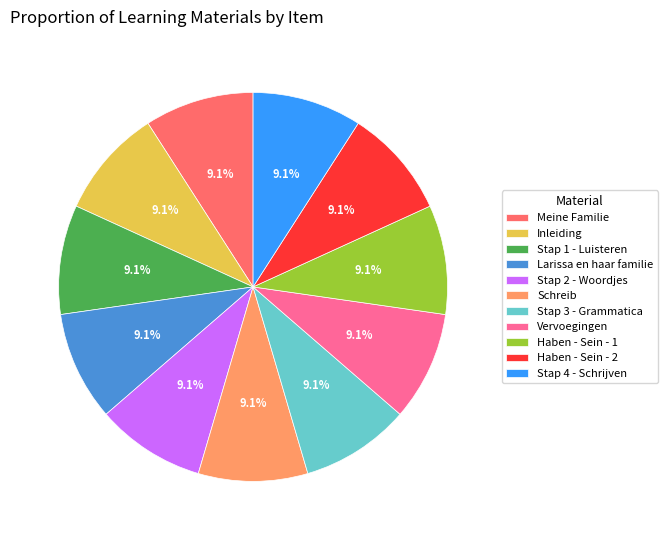

What percentage do Stap 3 - Grammatica and Stap 1 - Luisteren together represent?

18.2%